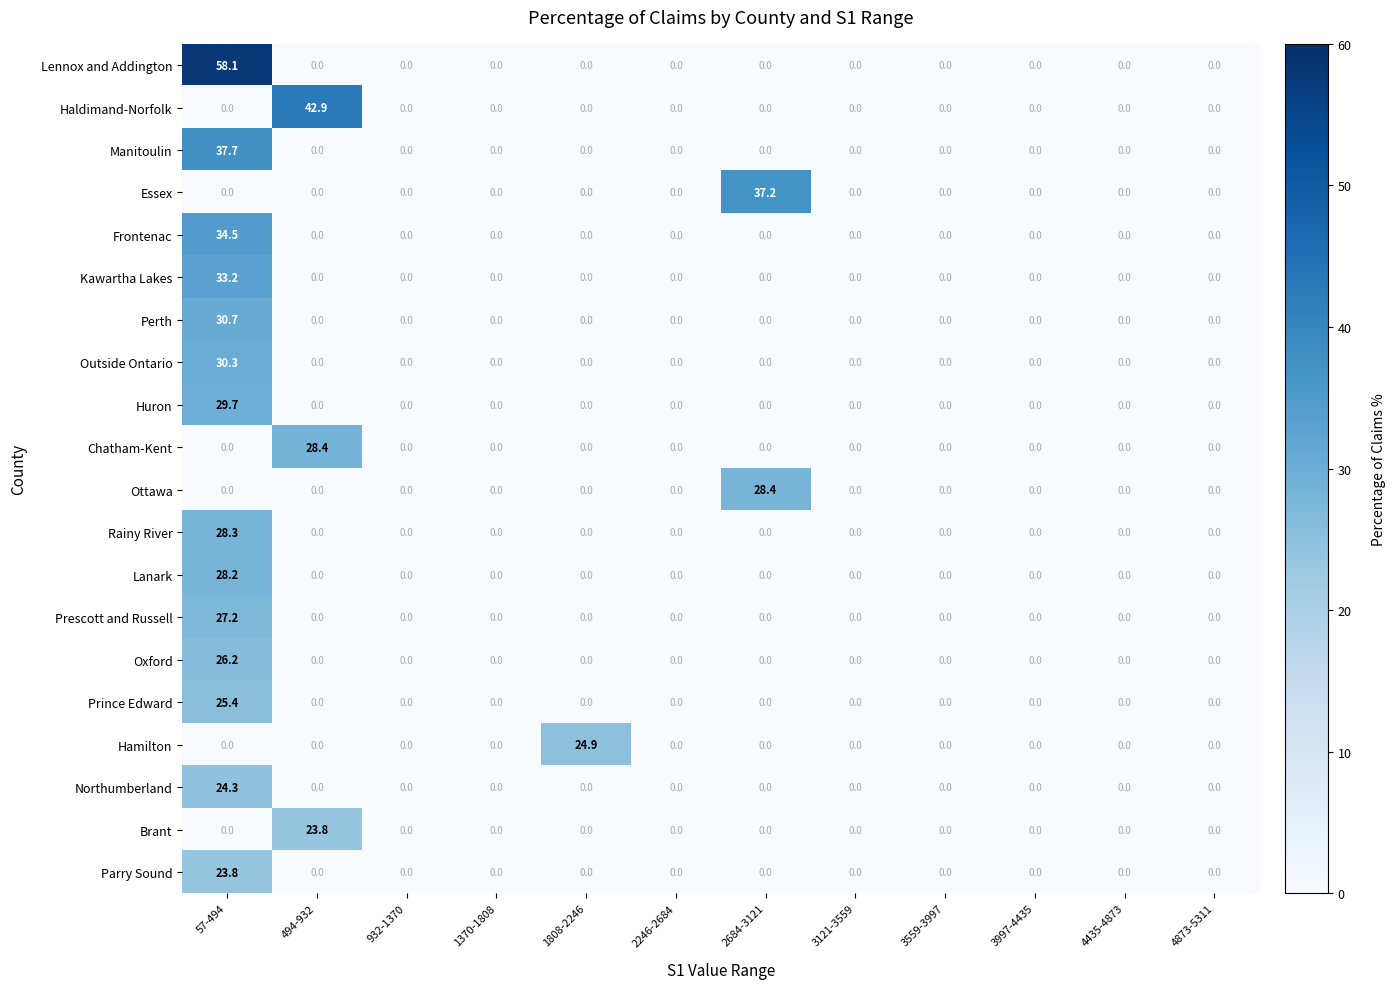

At how many categories does at least one series exceed 13?

4